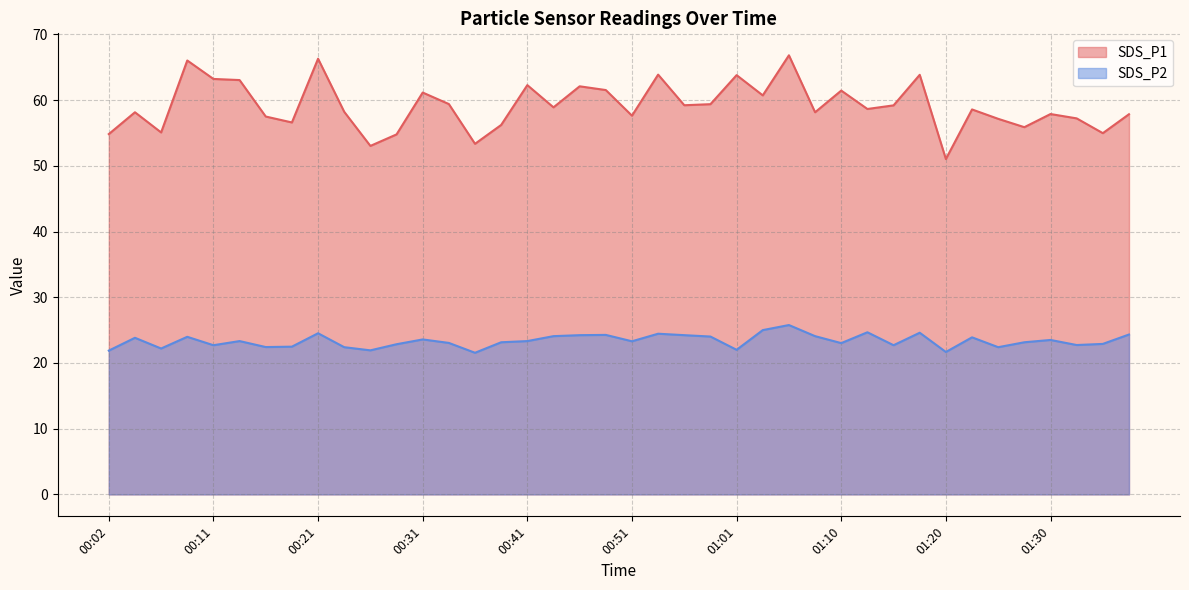

True or false: SDS_P1 and SDS_P2 cross at least once.

False